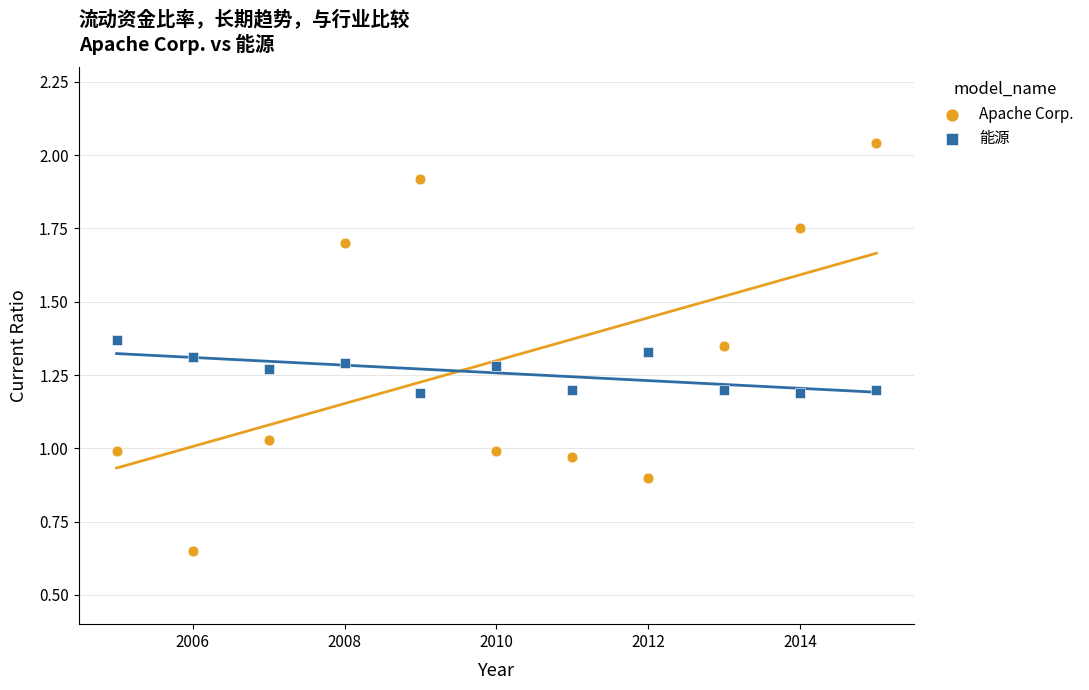

Which series reaches the maximum Y coordinate?

Apache Corp.